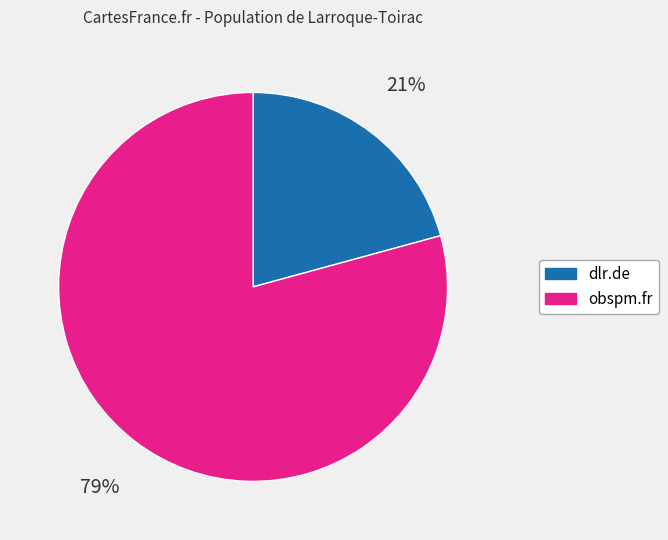

Approximately how many times larger is the value at dlr.de compared to obspm.fr?

0.3